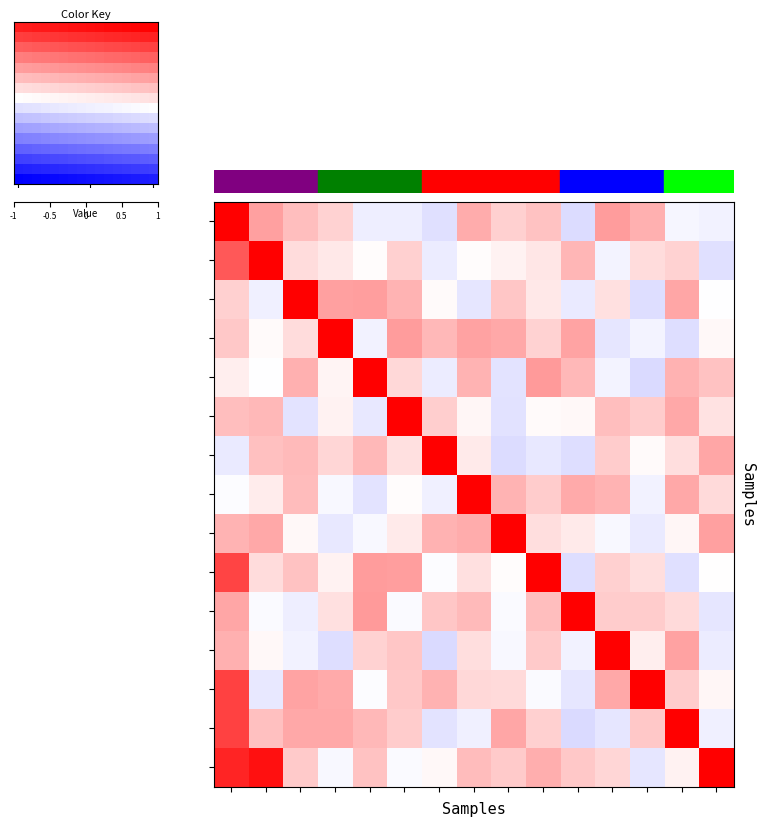

How many data points does each series have?

16